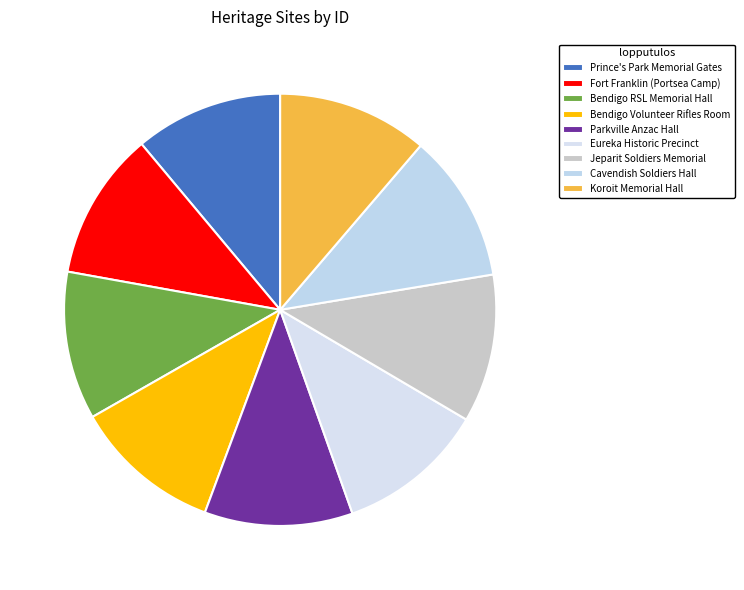

To the nearest percent, what percentage of the pie is Prince's Park Memorial Gates?

11%